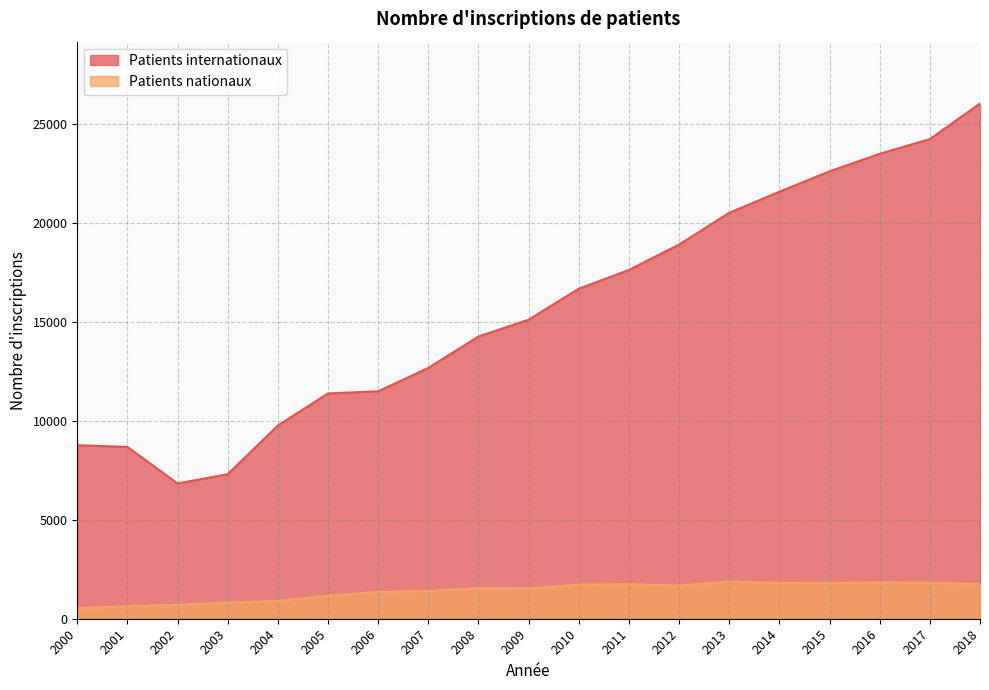

Rank the series at 2013 from highest to lowest value.

Patients internationaux, Patients nationaux